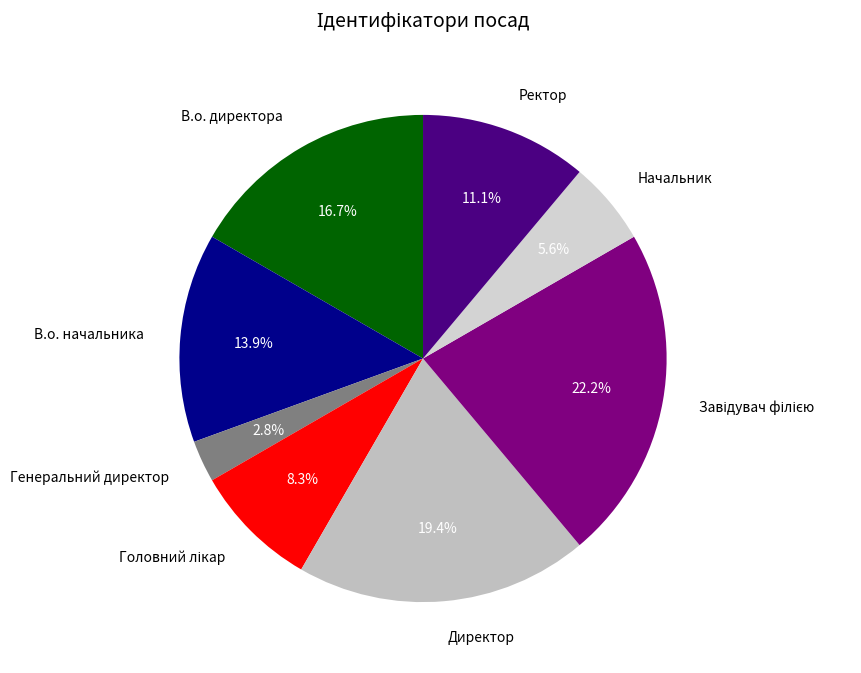

To the nearest percent, what is the difference between the largest and smallest slice percentages?

19%